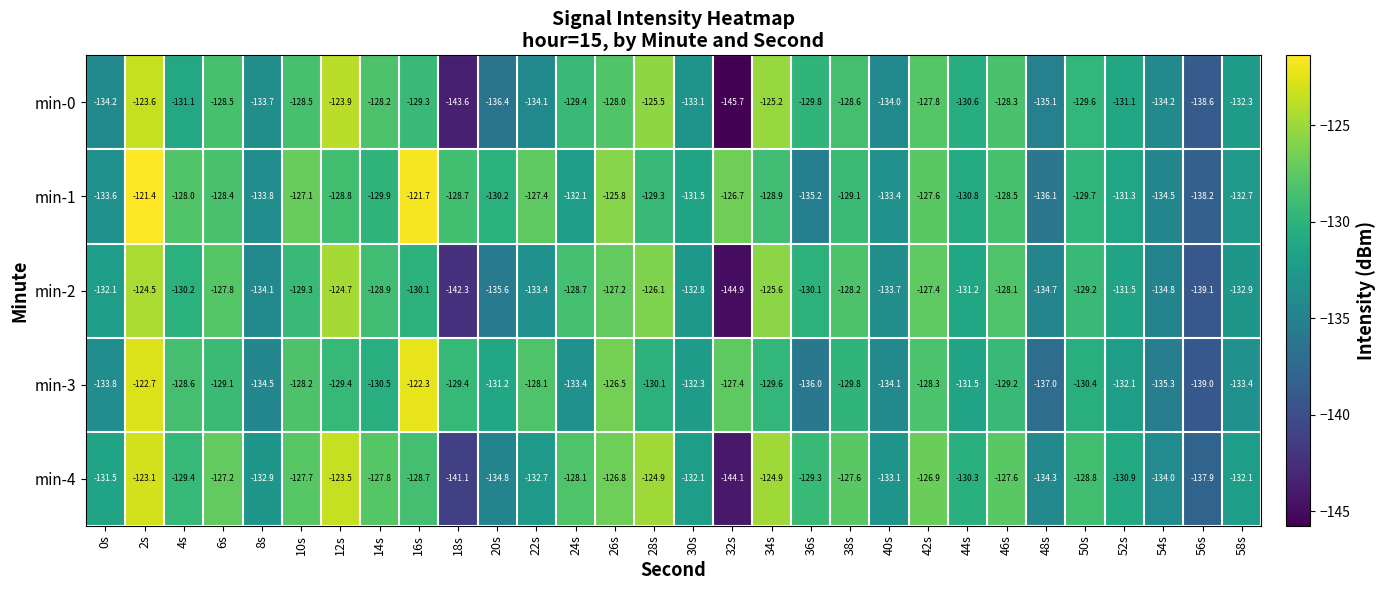

The min-0 series shows -129.8 at 36s. True or false?

True